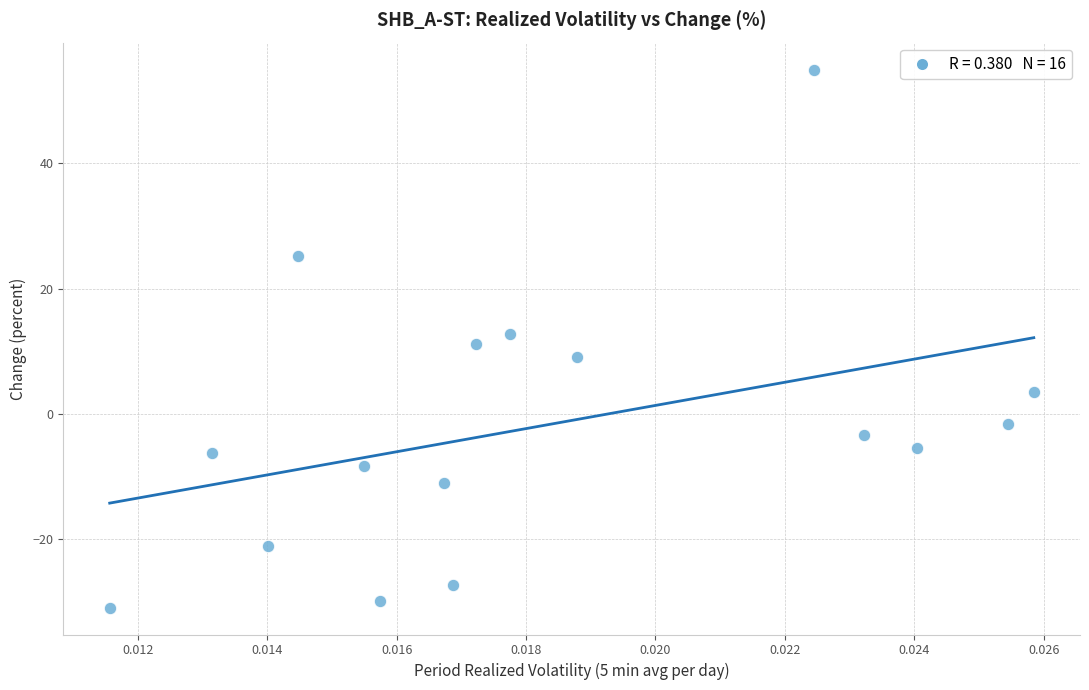

What is the range of Y values (max minus min)?

85.9